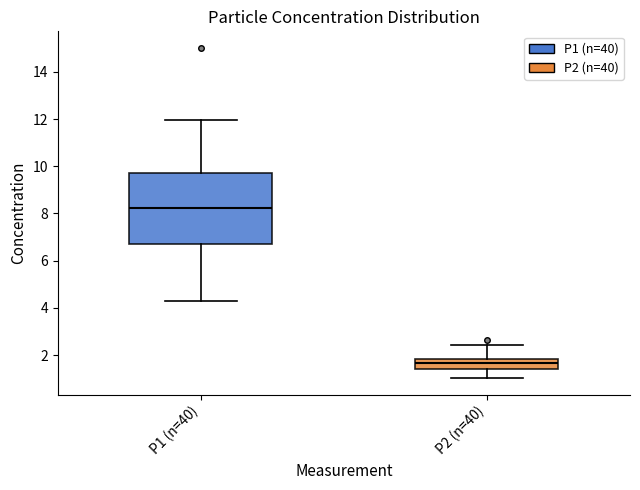

Reading left to right, read every box against the y-axis: the position of its median line, the range the box covers, and the ends of its whiskers. The values are not printed on the chart, so give them approximately, as read against the axis.

P1 (n=40): median 8.2, box 6.8 to 9.8, whiskers 4.4 to 12.0
P2 (n=40): median 1.6, box 1.4 to 1.8, whiskers 1.0 to 2.4